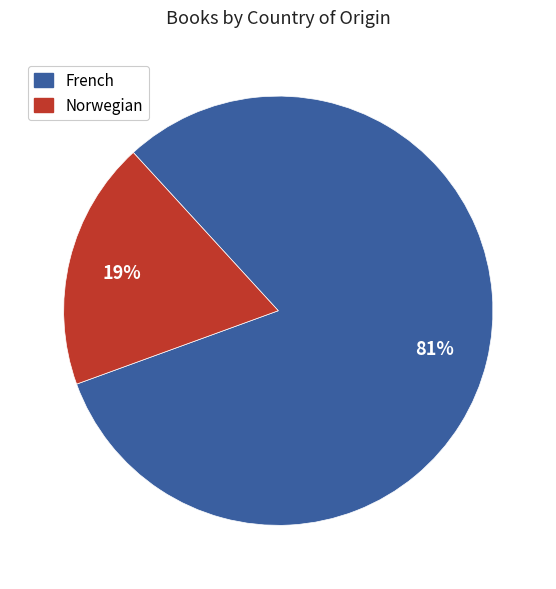

Do French and Norwegian together represent more than half of the pie?

Yes